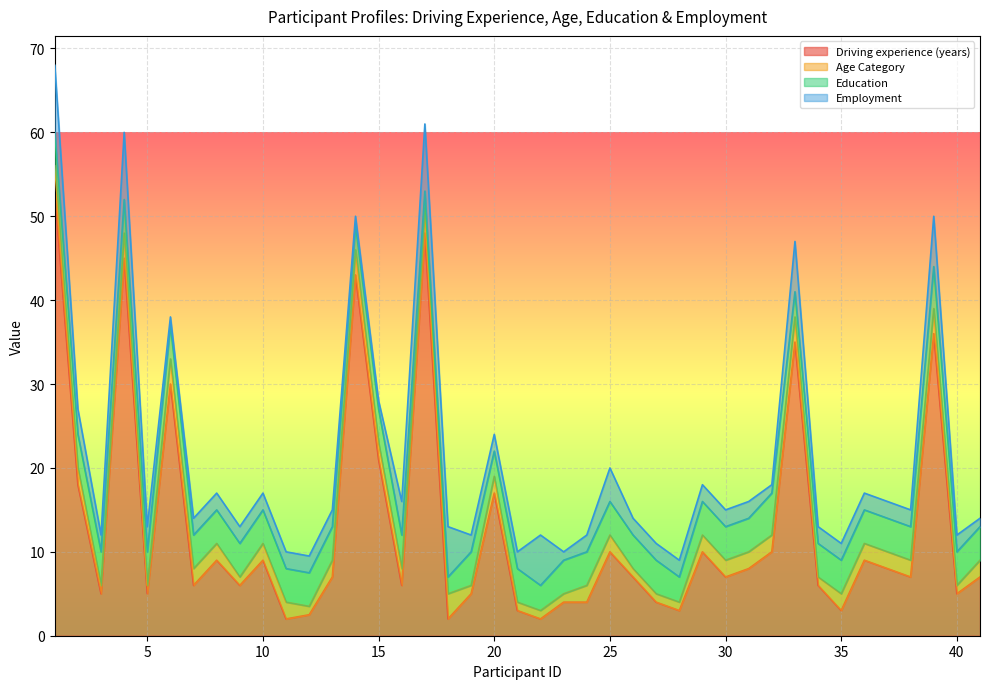

True or false: Driving experience (years) has a value of 17.0 at 20.

True